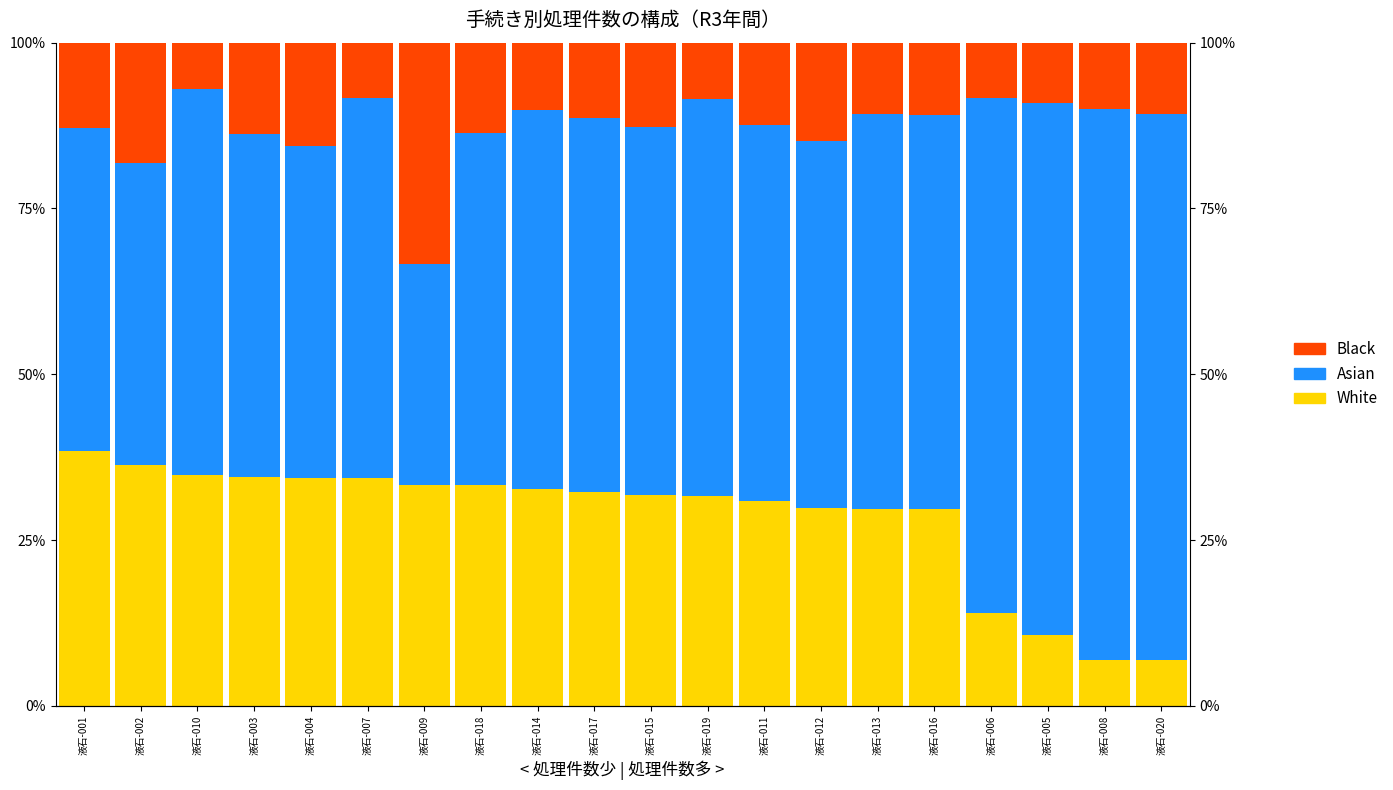

Which series has the widest spread of values?

Asian